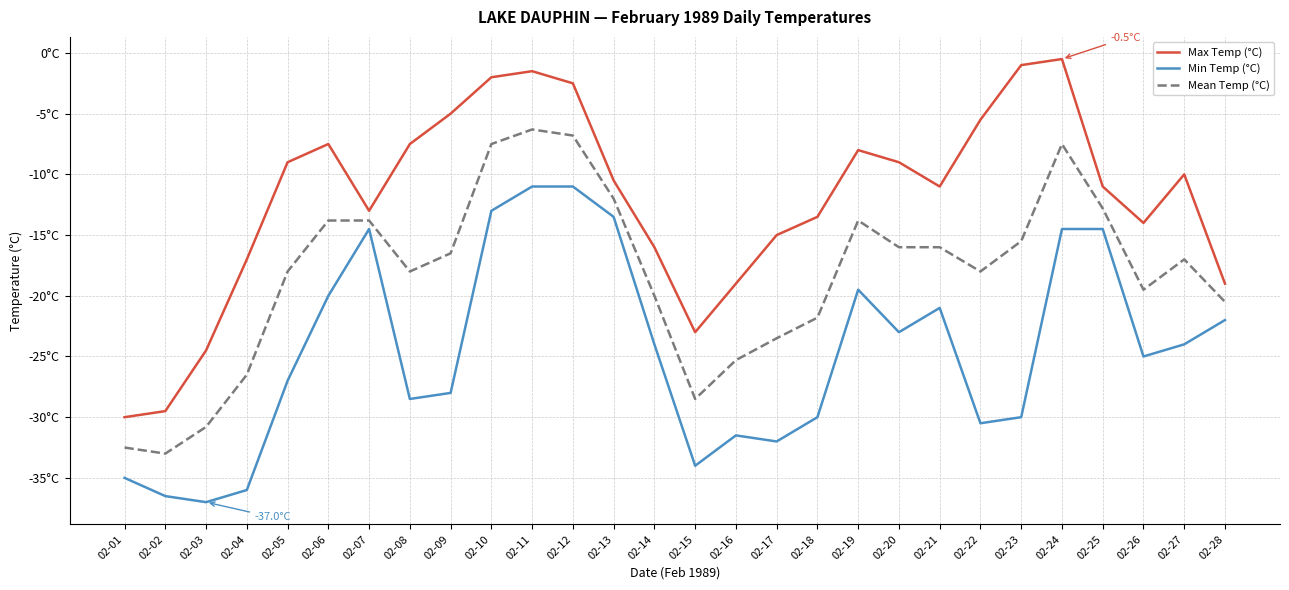

True or false: Mean Temp (°C) and Min Temp (°C) cross at least once.

False